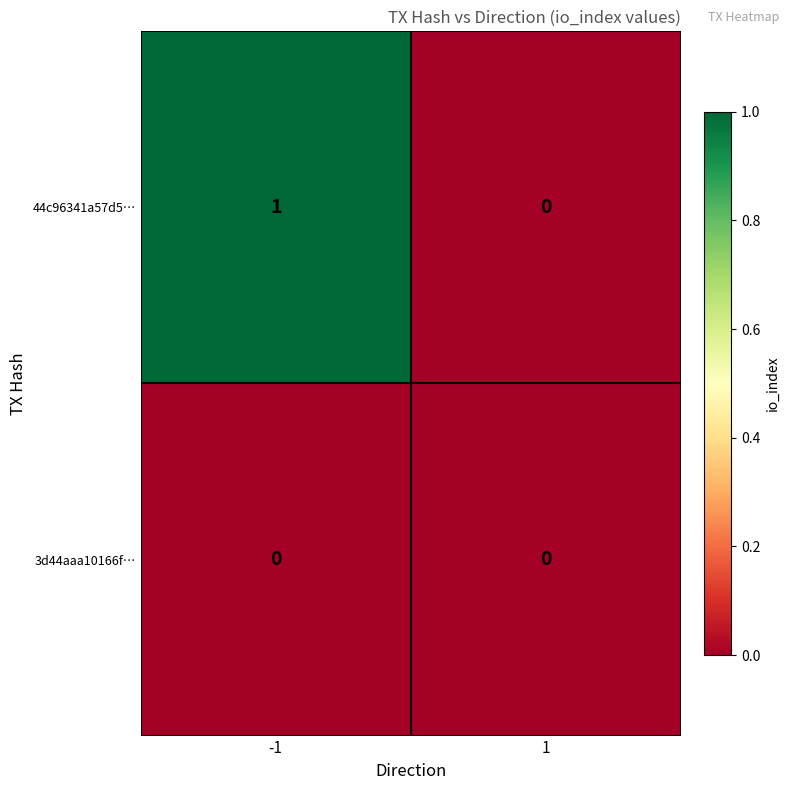

Reading left to right, extract all data points from this chart.

44c96341a57d5⋯: 1	0
3d44aaa10166f⋯: 0	0